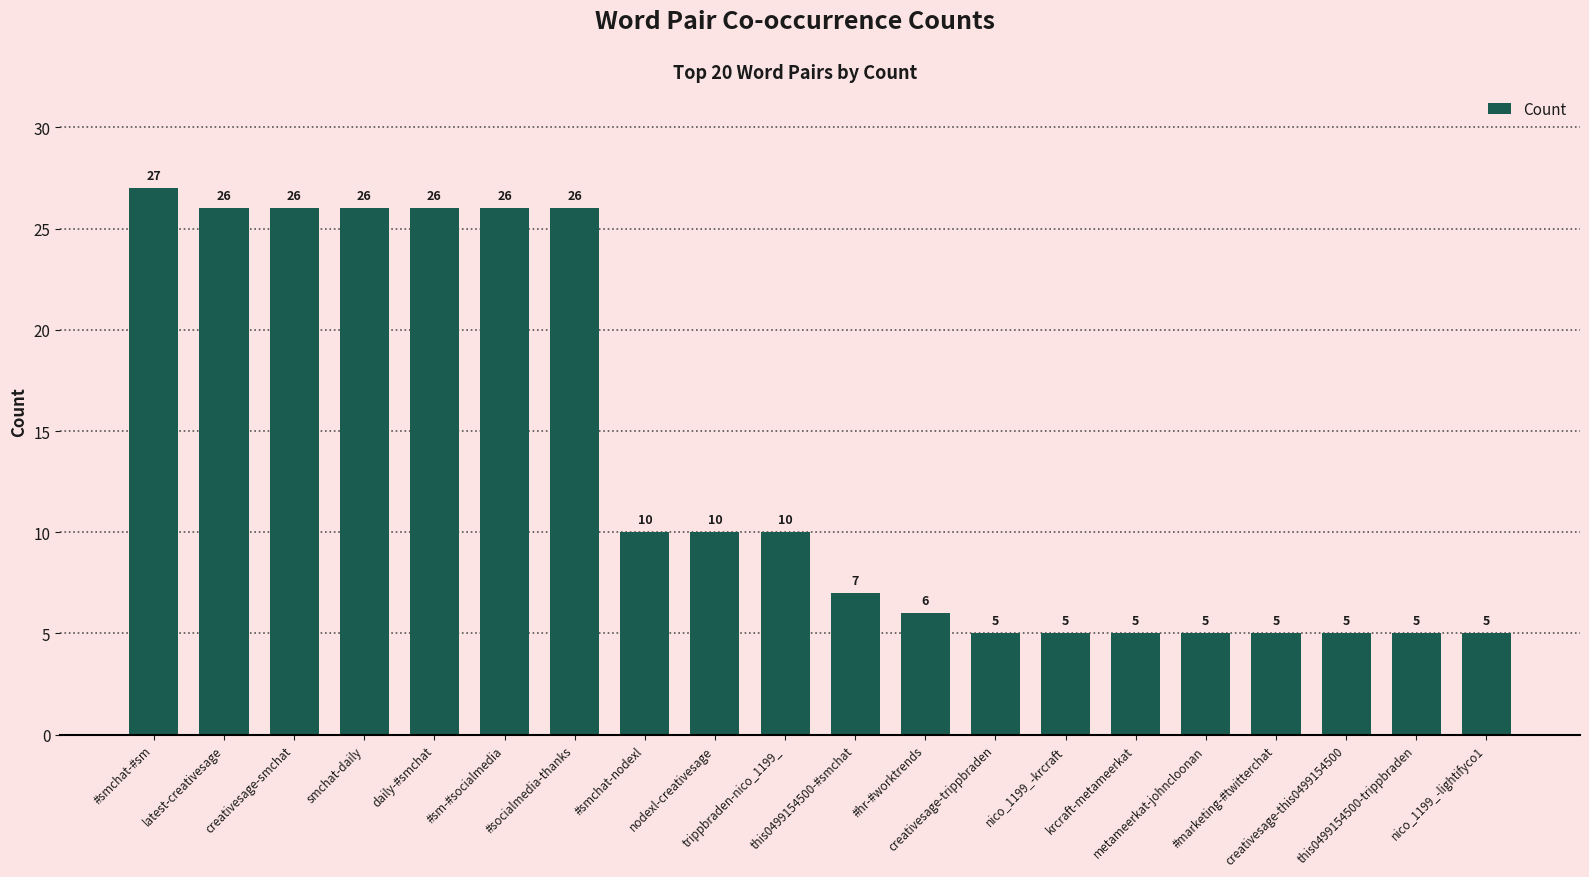

True or false: the data shows 4 at this0499154500-#smchat.

False